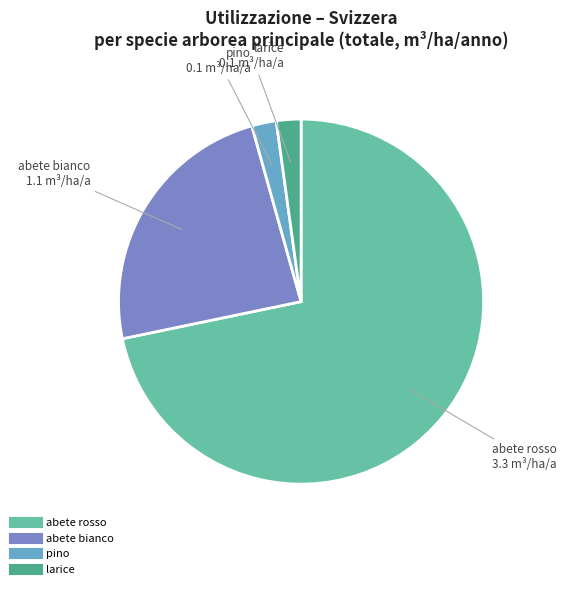

How many segments does this pie chart have?

4